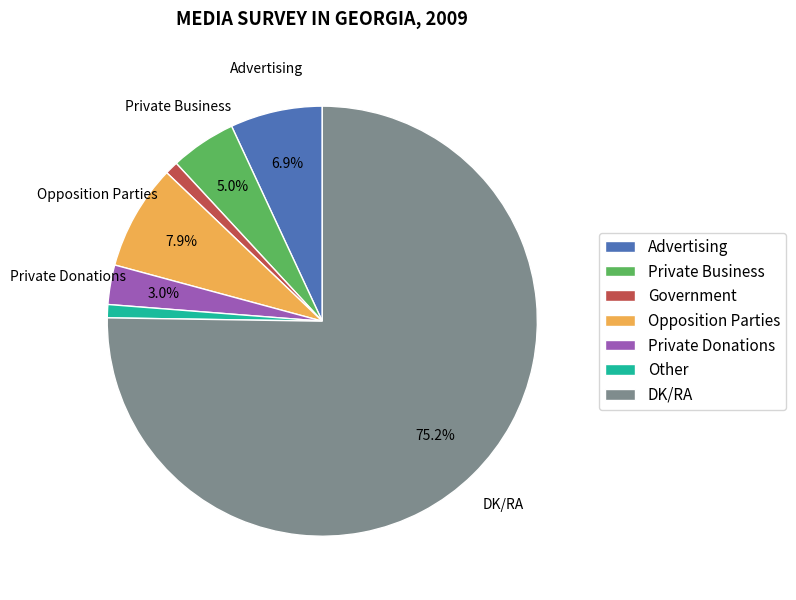

Count the number of slices in the pie.

7